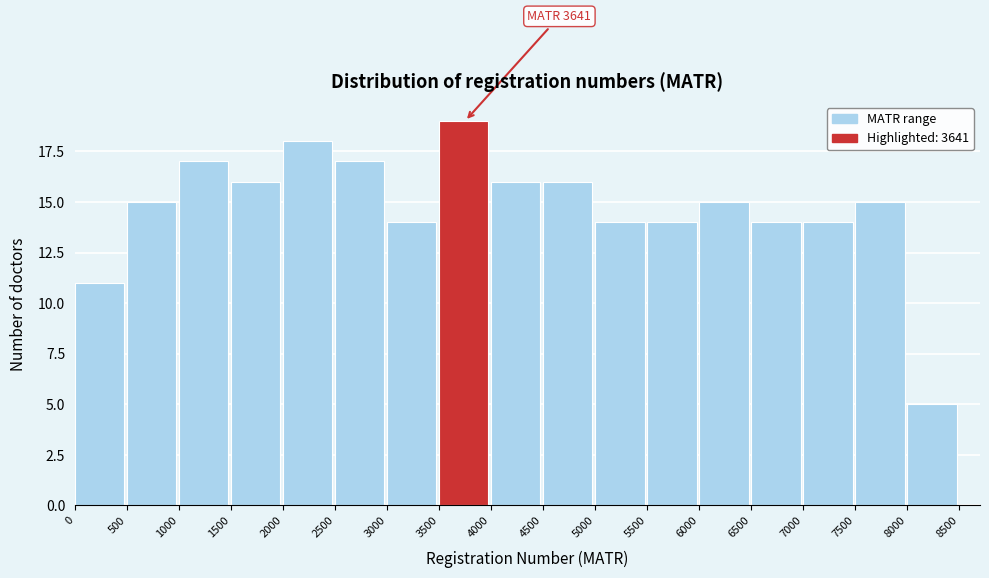

Which range on the x-axis has the tallest bar?

3500 to 4000